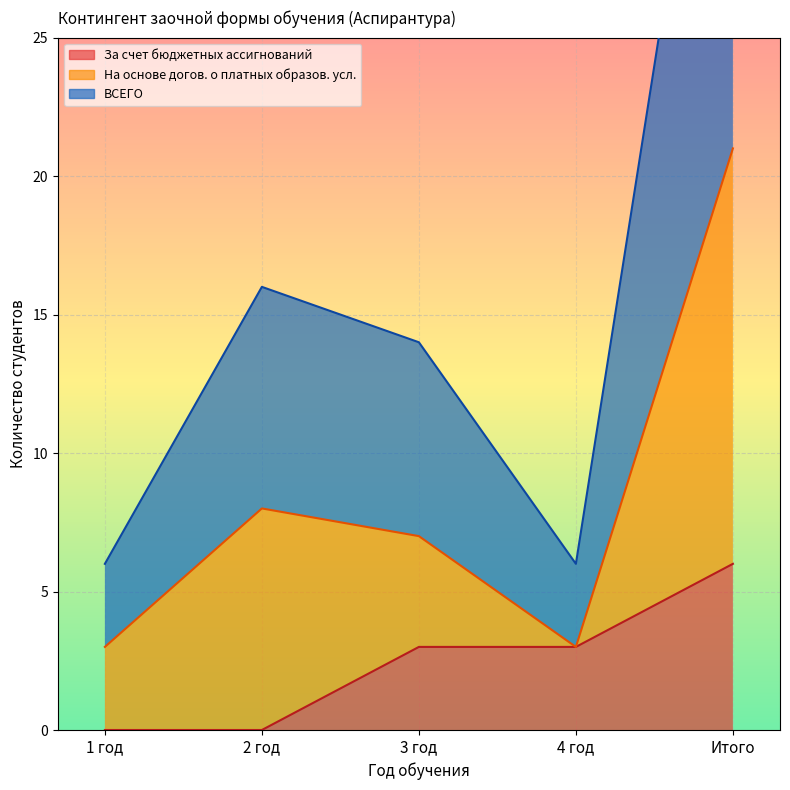

What is the approximate value of За счет бюджетных ассигнований at Итого?

6